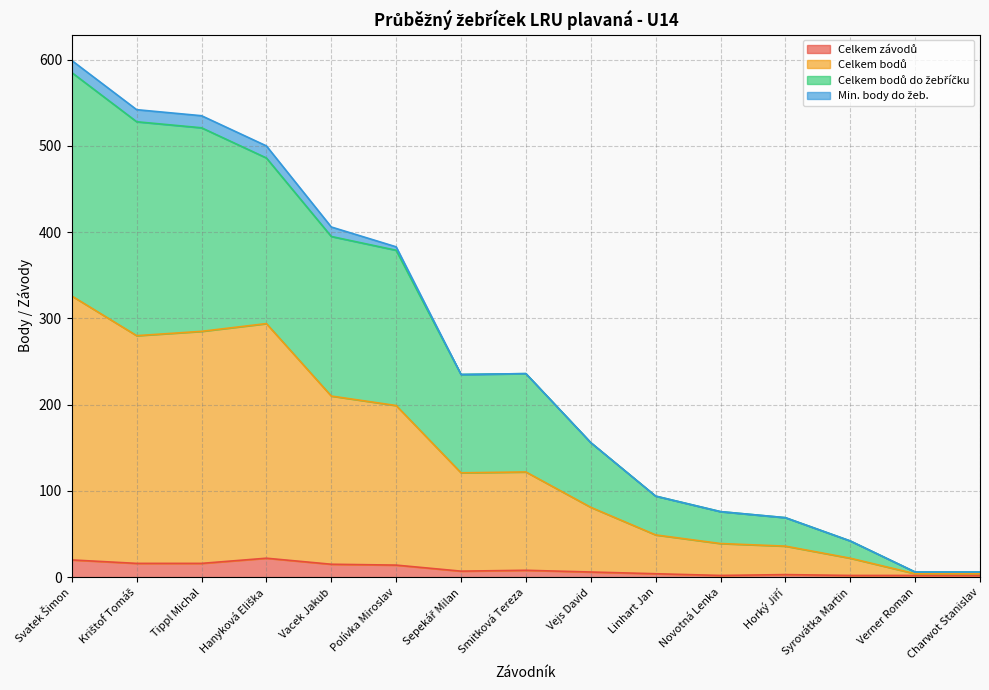

Which category has the highest value in the Celkem bodů do žebříčku series?

Svatek Šimon